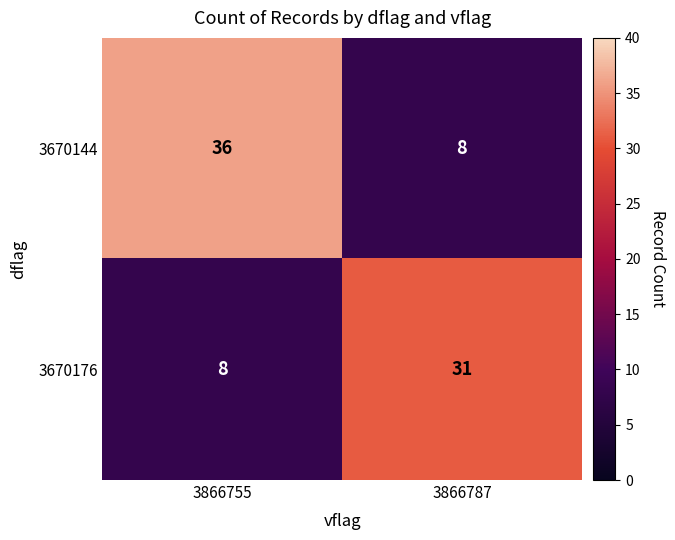

Which series has the largest range (max minus min)?

3670144